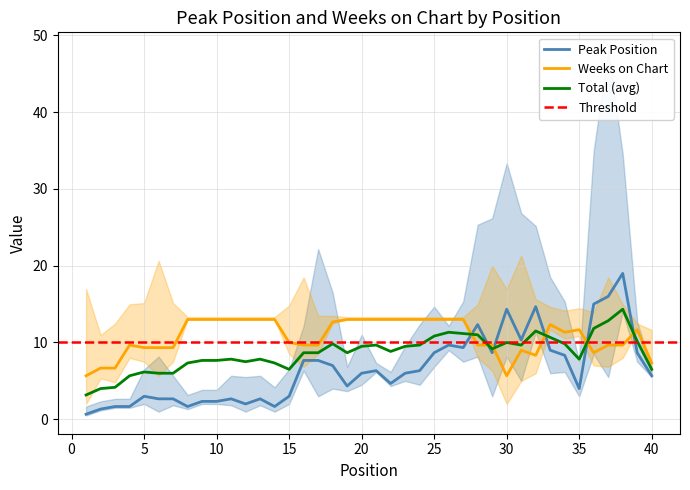

What is the highest value of the Total (avg) series?

14.3